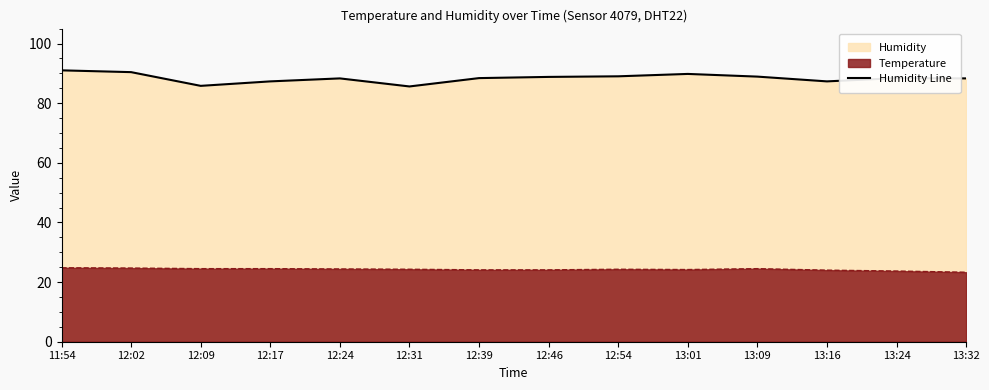

Reading left to right, what are all the values shown in this chart?

91.0	90.4	85.8	87.3	88.3	85.6	88.4	88.8	89.0	89.8	88.9	87.3	88.4	88.3